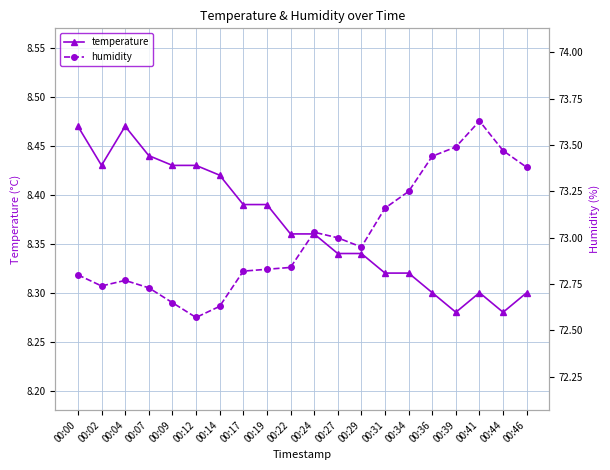

What is the difference between the highest and lowest values at 00:39?

65.2